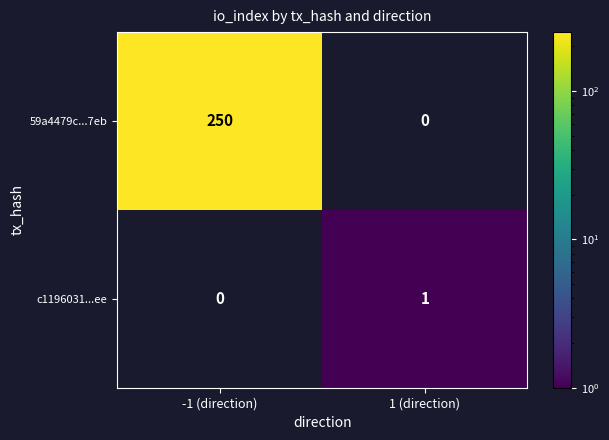

True or false: c1196031...ee has a value of 0.3 at 1 (direction).

False